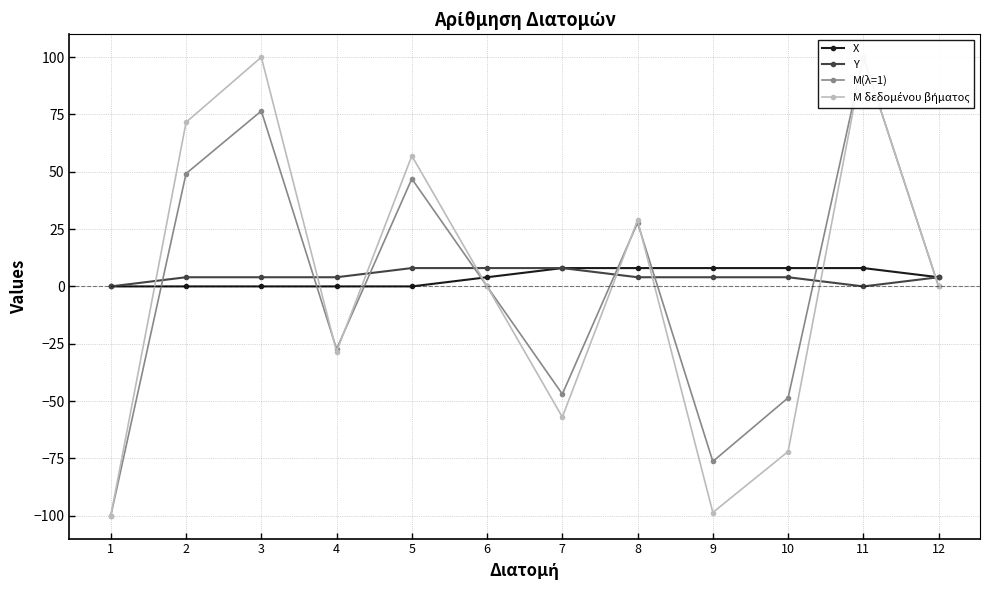

How many times do M(λ=1) and M δεδομένου βήματος cross each other?

4